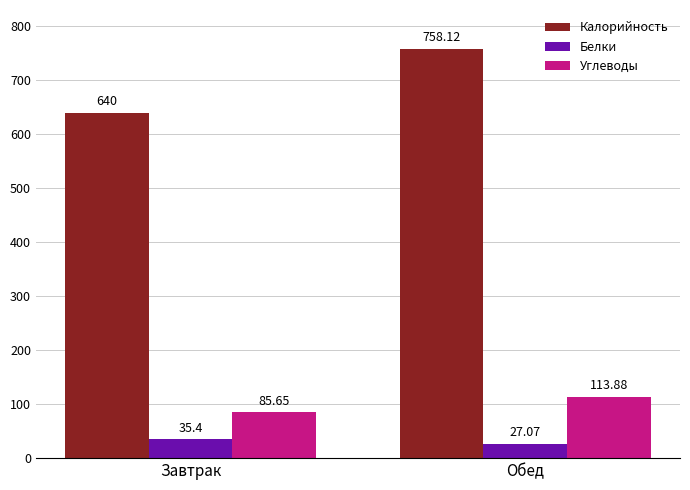

What is the average value of the Углеводы series?

99.8